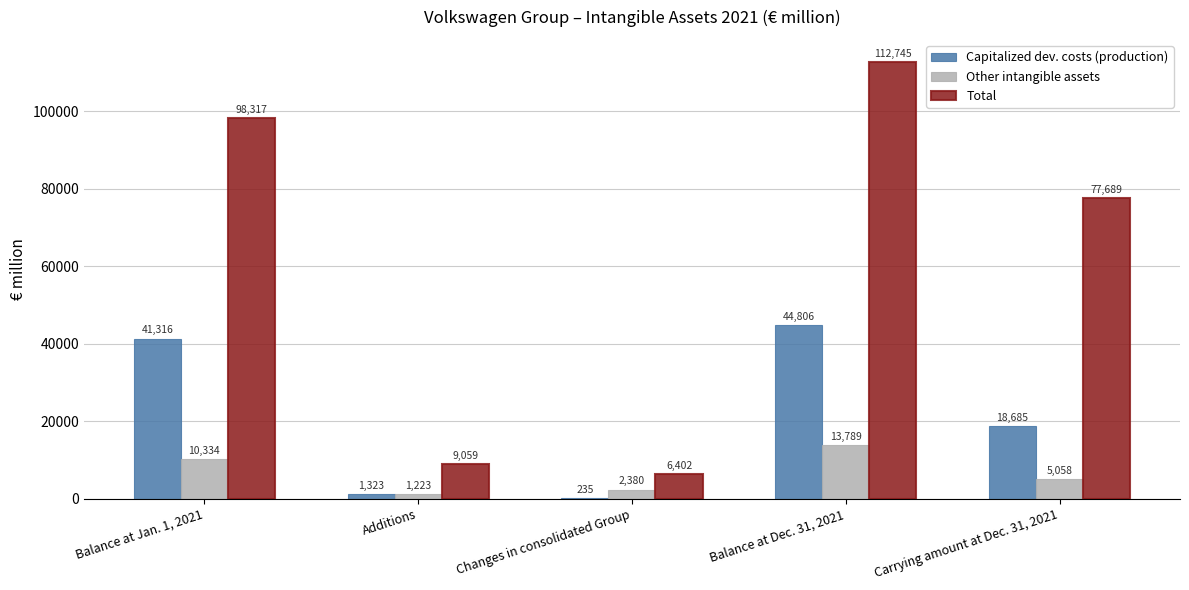

True or false: Total has a value of 77689 at Carrying amount at Dec. 31, 2021.

True